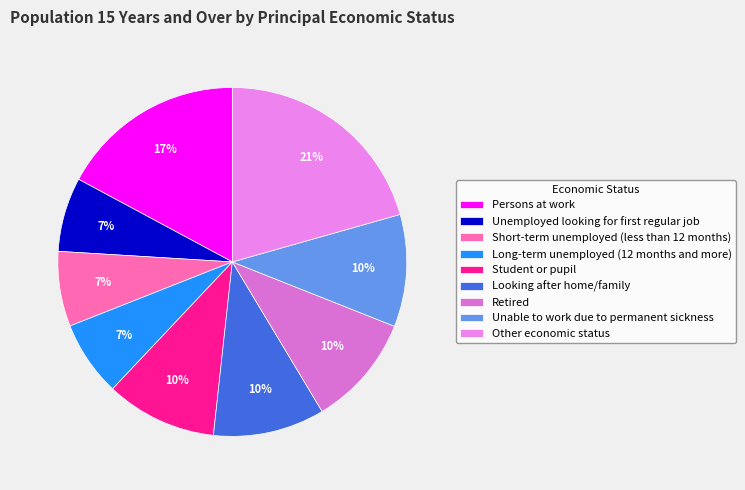

Which category has the biggest portion of the pie?

Other economic status